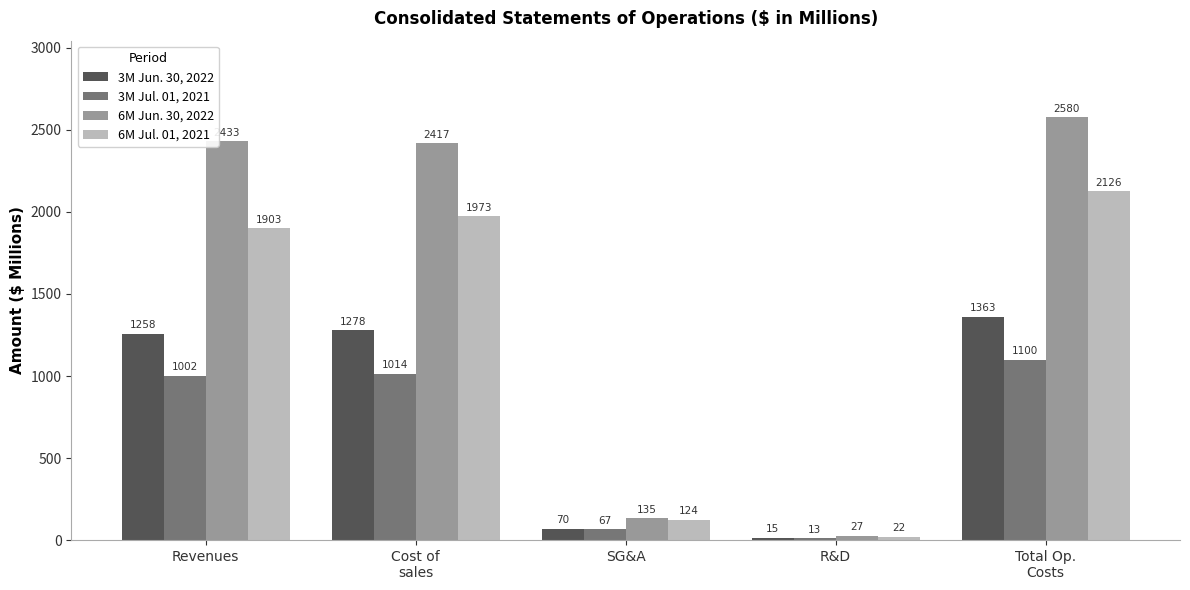

Where is 6M Jul. 01, 2021 nearest to the value 1074?

Revenues